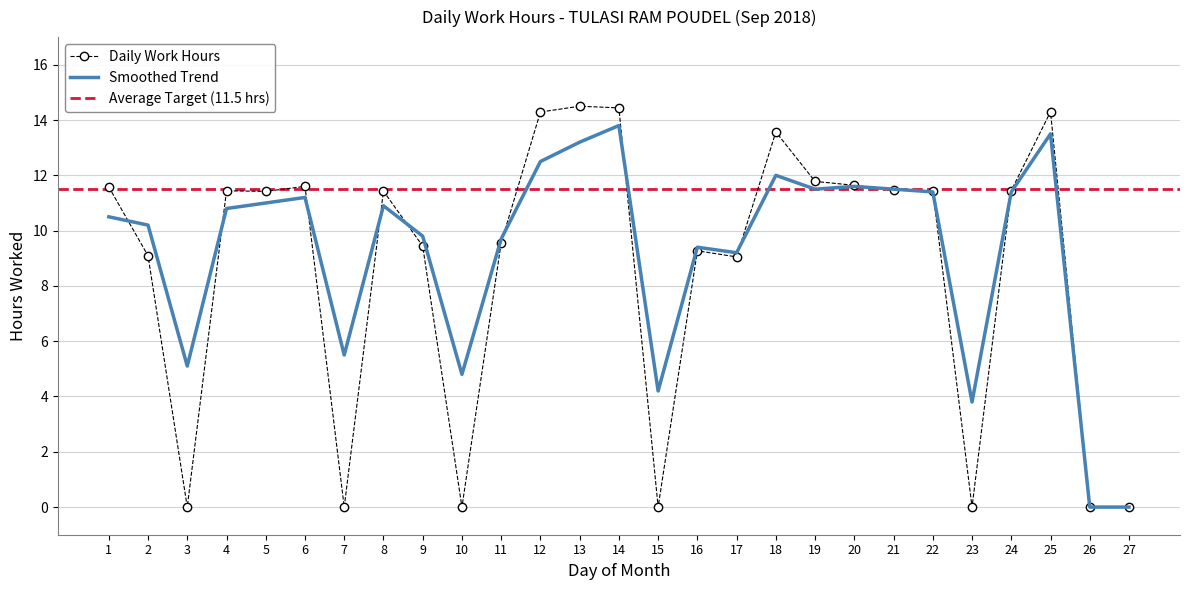

What is the maximum value for Daily Work Hours?

14.5